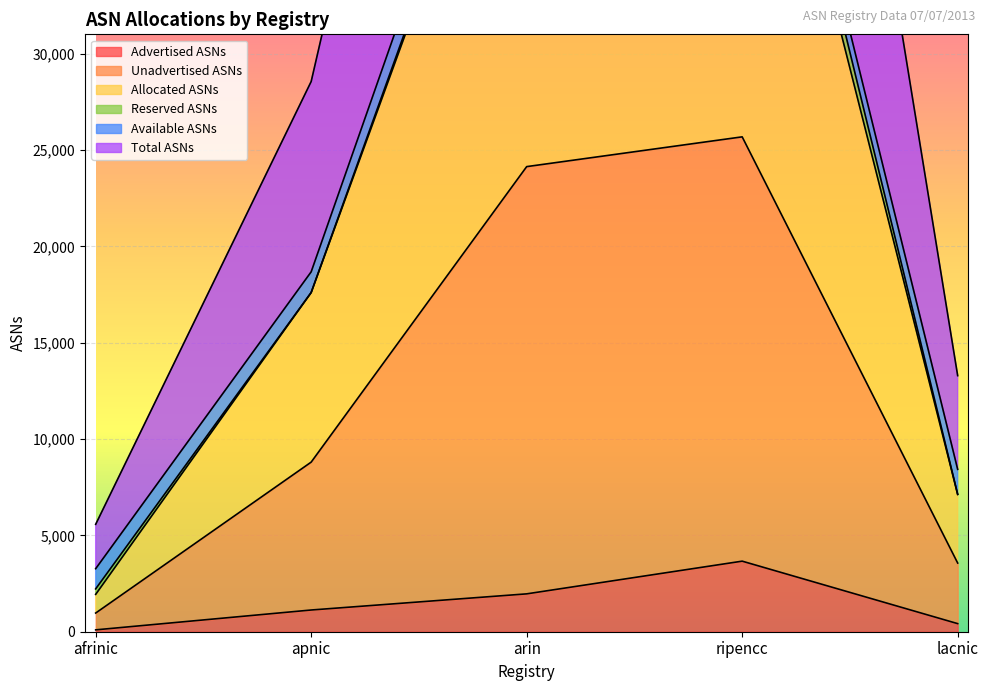

At which label does Unadvertised ASNs reach its minimum?

afrinic